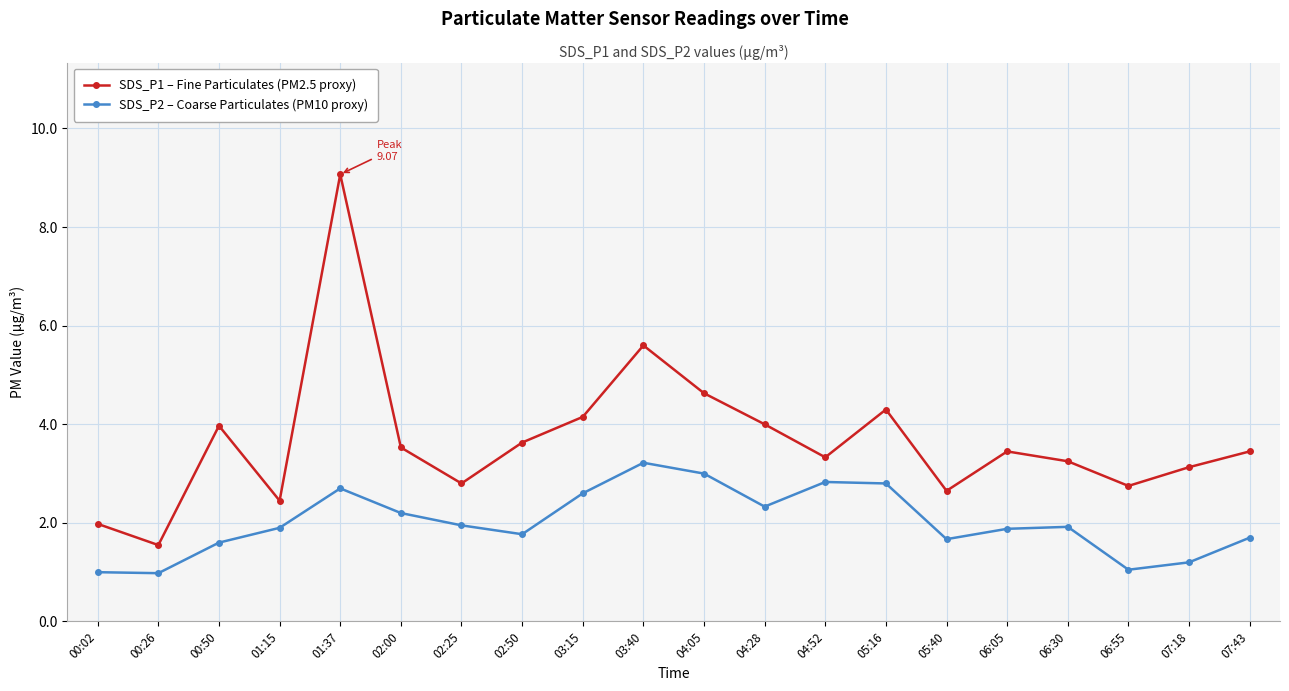

What is the difference between the highest and lowest values at 04:52?

0.5